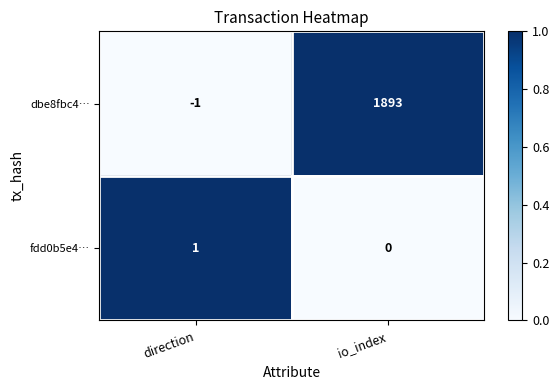

List the labels in order of fdd0b5e4… value, smallest first.

io_index, direction